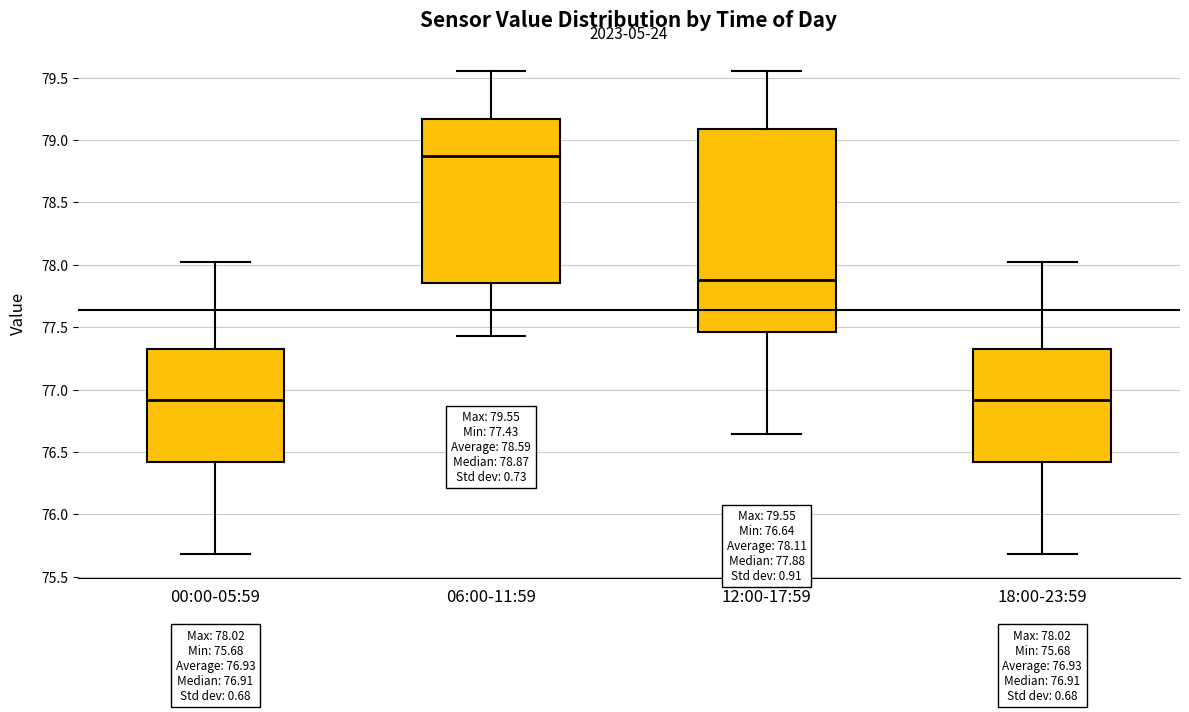

Comparing the boxes themselves (not the whiskers), which one is the tallest?

12:00-17:59